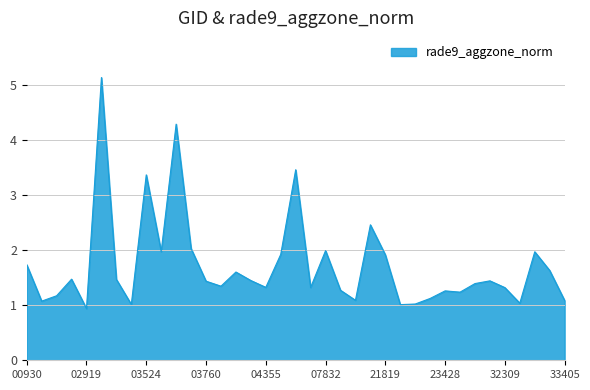

What is the difference between the maximum and minimum values?

4.2